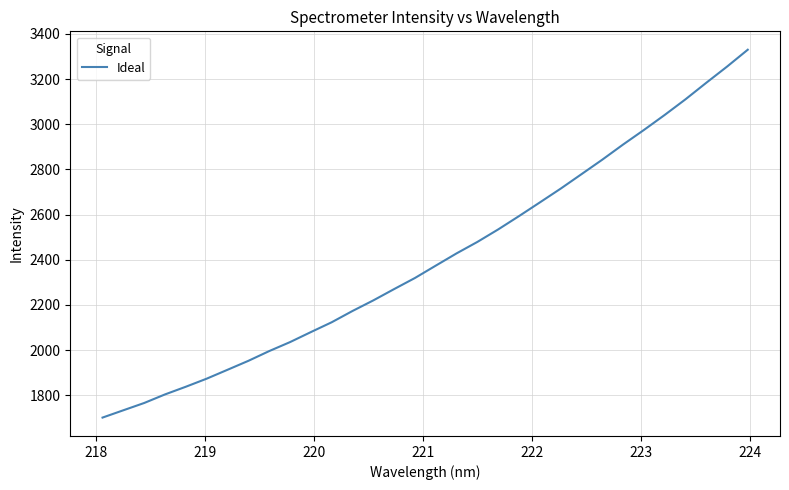

What is the difference between the maximum and minimum values?

1627.7